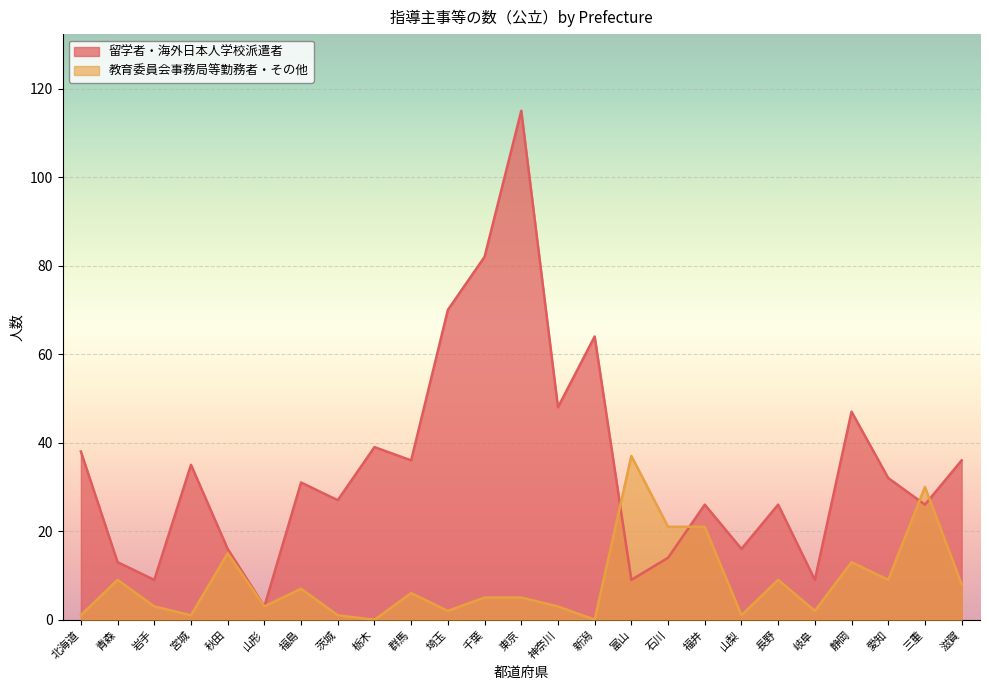

Reading right to left, what are all the values shown in this chart?

留学者・海外日本人学校派遣者: 36	26	32	47	9	26	16	26	14	9	64	48	115	82	70	36	39	27	31	3	16	35	9	13	38
教育委員会事務局等勤務者・その他: 8	30	9	13	2	9	1	21	21	37	0	3	5	5	2	6	0	1	7	3	15	1	3	9	1